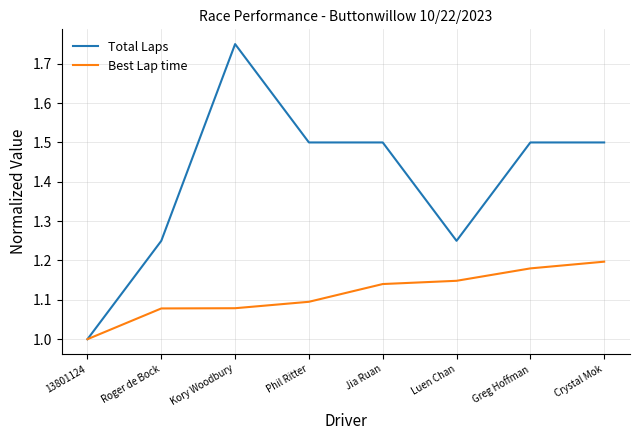

The value of Total Laps at Luen Chan is 1.2. True or false?

True